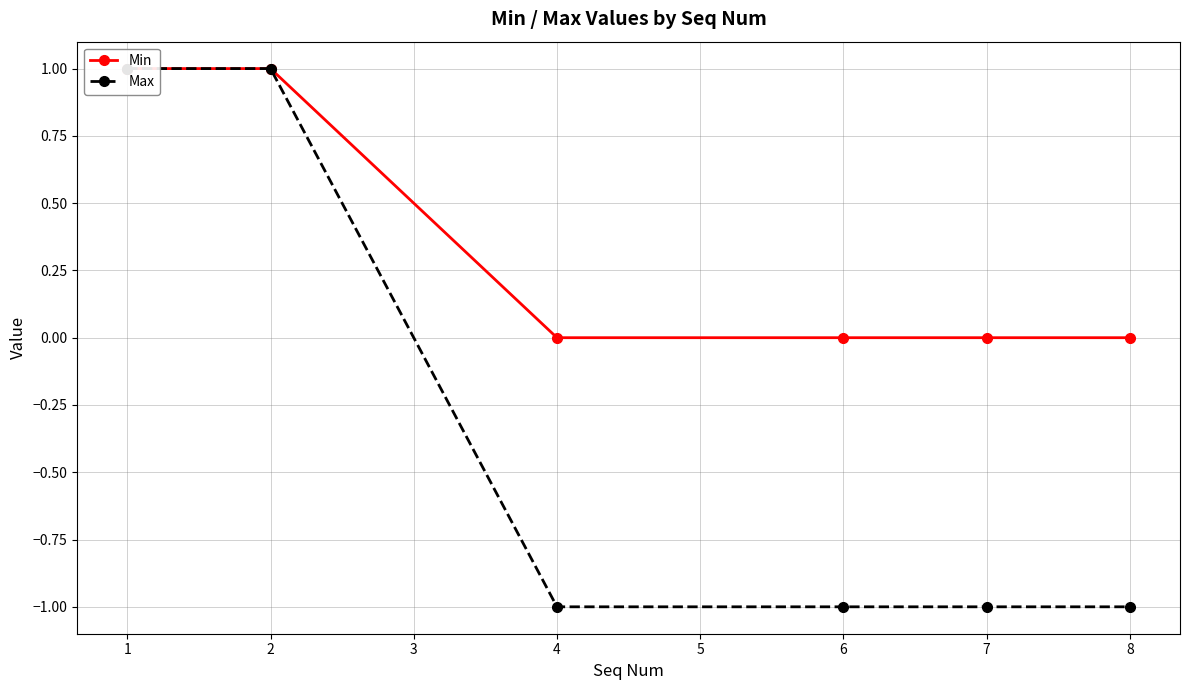

What is the value of the Max point at the 1st from the left?

1